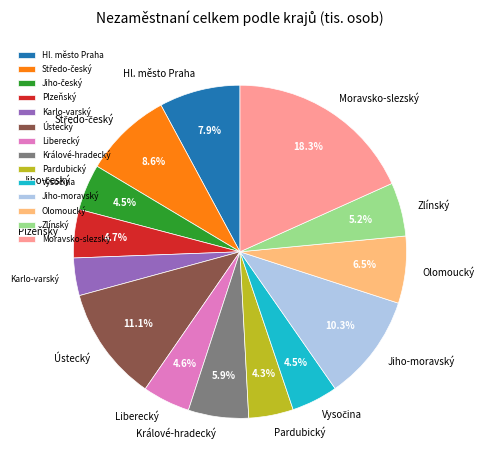

Count the number of slices in the pie.

14